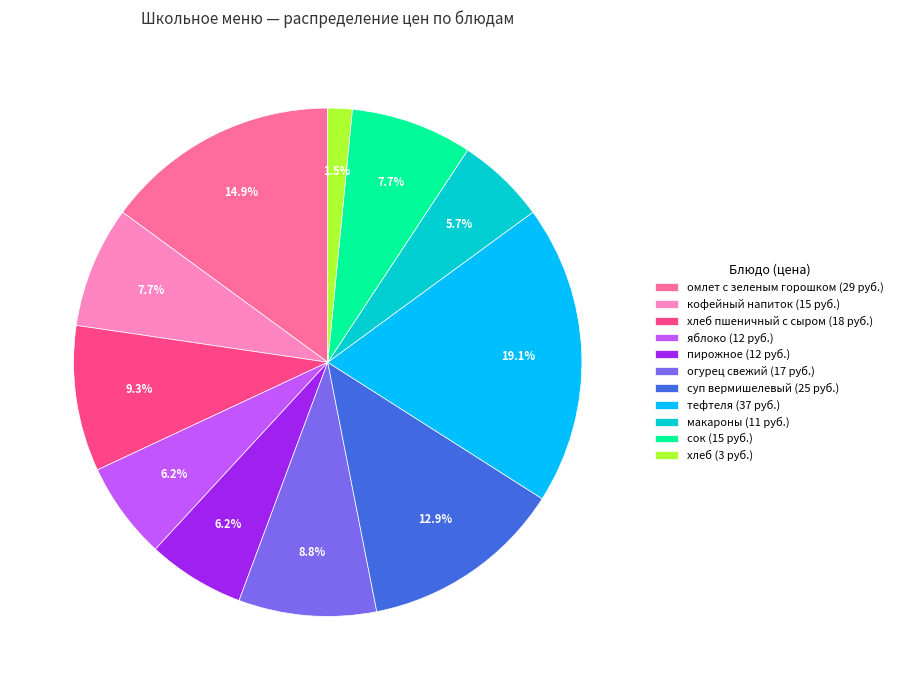

Is тефтеля (37 руб.) the majority of the pie?

No